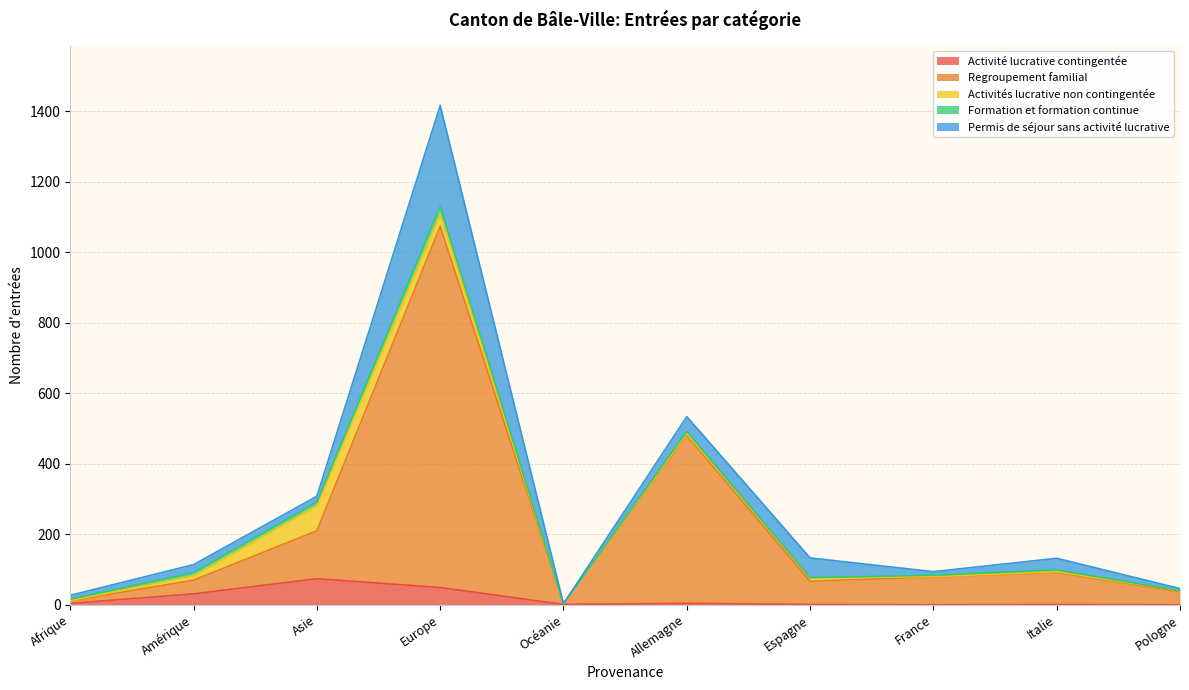

At which category is the sum across all series the highest?

Europe